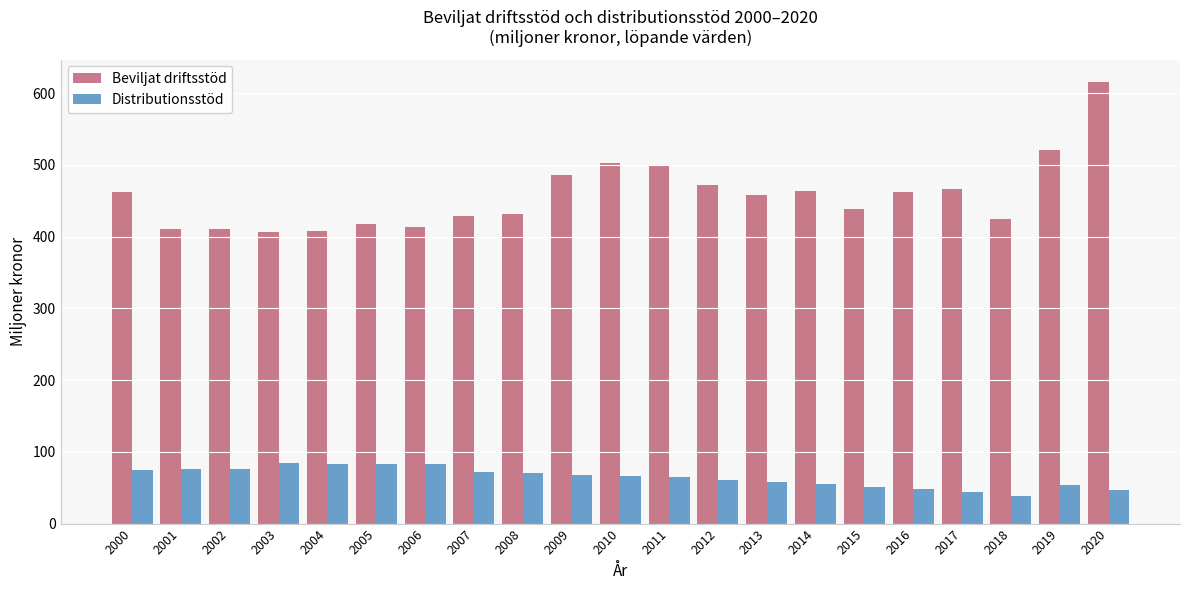

Rank the series by their average value, from lowest to highest.

Distributionsstöd, Beviljat driftsstöd